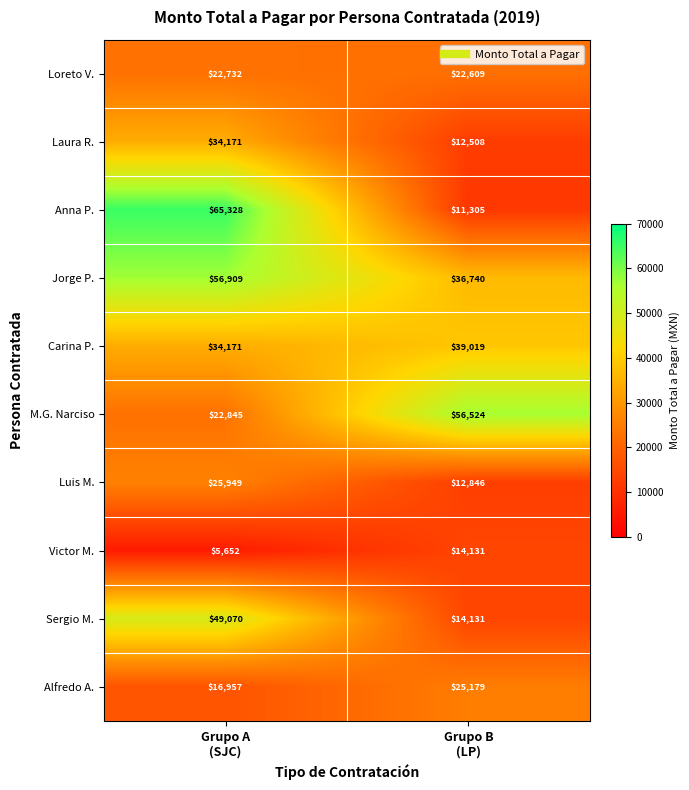

Reading left to right, transcribe all the data shown in this chart.

Loreto V.: 22732	22609
Laura R.: 34171	12508
Anna P.: 65328	11305
Jorge P.: 56909	36740
Carina P.: 34171	39019
M.G. Narciso: 22845	56524
Luis M.: 25949	12846
Victor M.: 5652	14131
Sergio M.: 49070	14131
Alfredo A.: 16957	25179